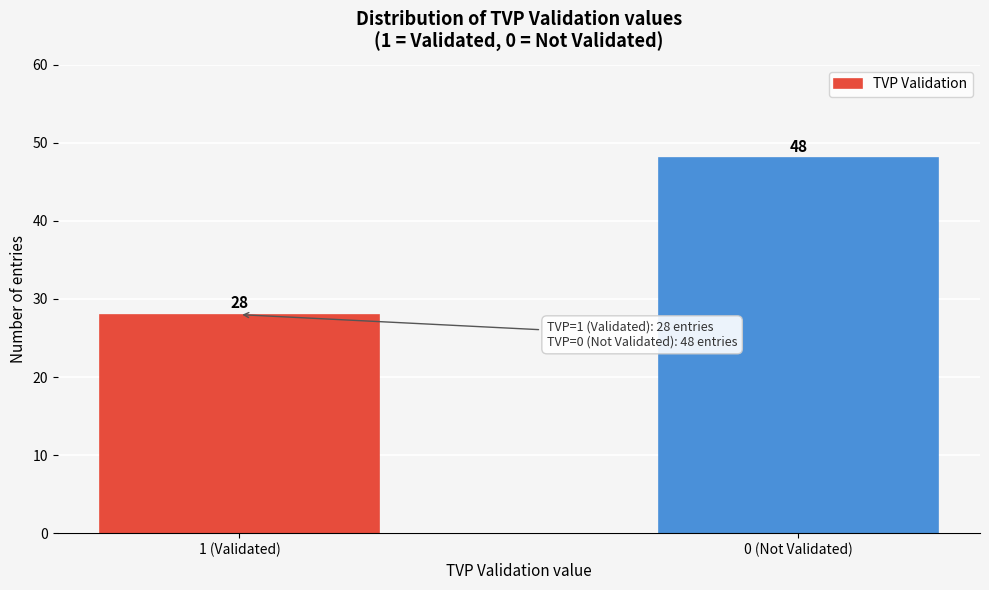

Reading left to right, transcribe all the data shown in this chart.

28	48